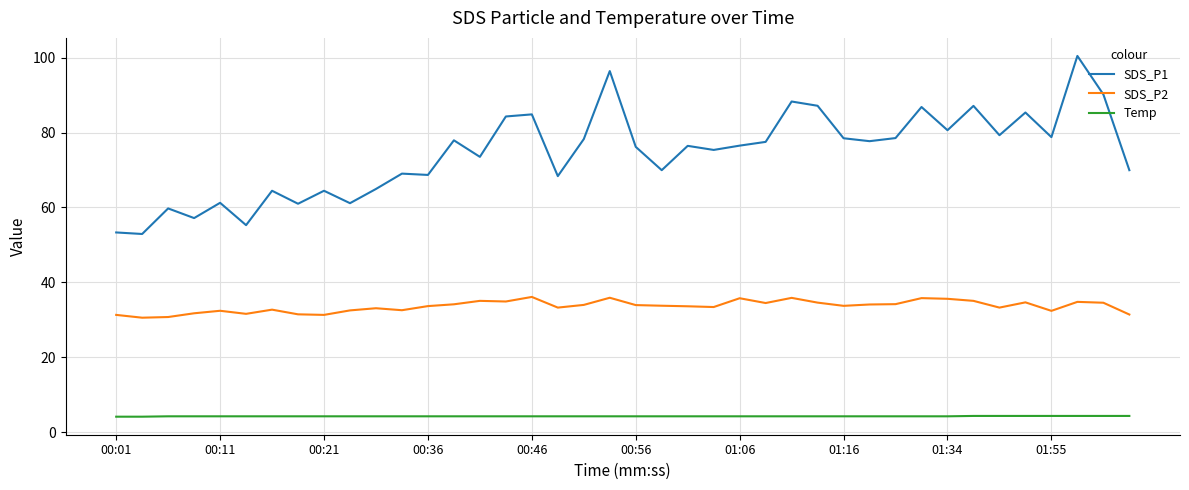

At how many categories does at least one series exceed 92?

2